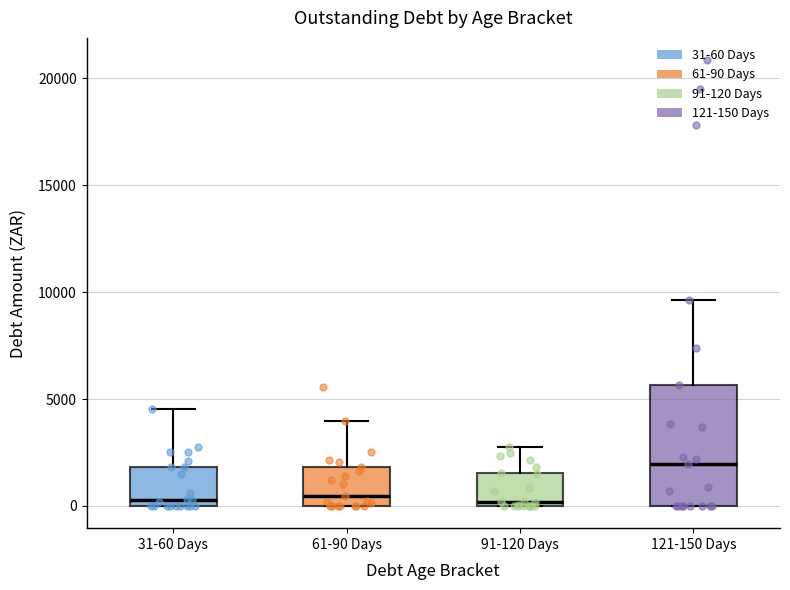

Comparing the boxes themselves (not the whiskers), which one is the tallest?

121-150 Days